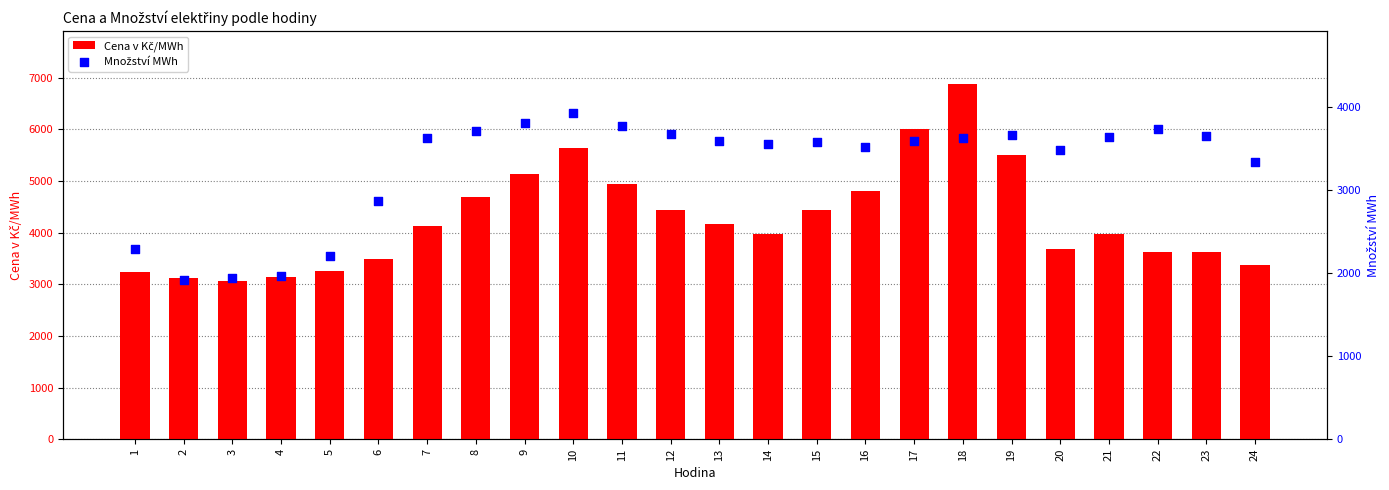

What are all the series names shown in the legend?

Cena v Kč/MWh, Množství MWh